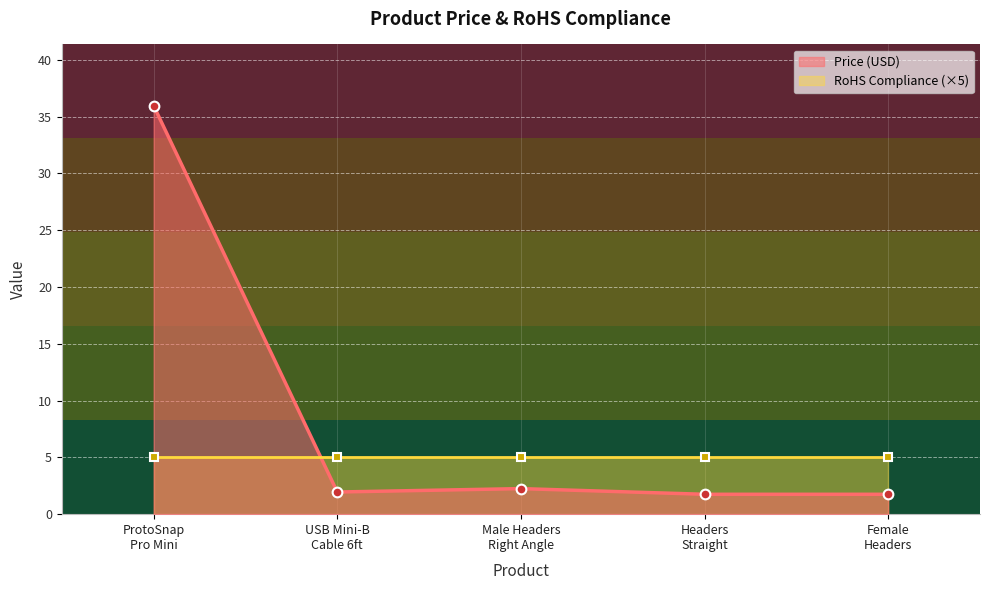

What is the value of the Price (USD) point at the 1st from the left?

36.0